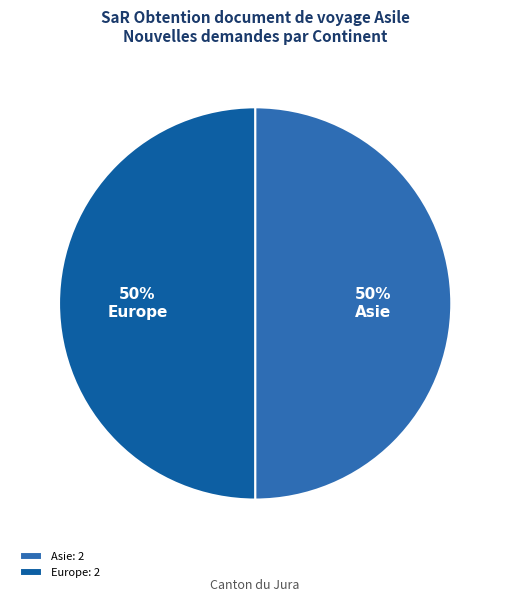

True or false: Europe accounts for 57% of the total.

False